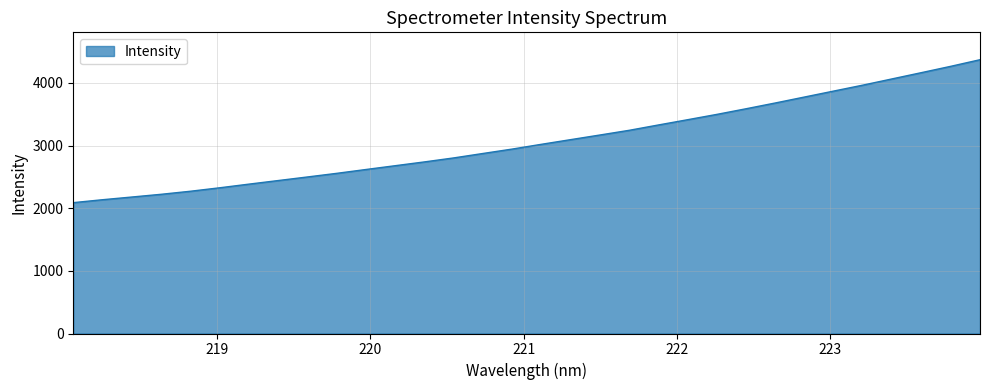

What is the sum of all values?

98283.4